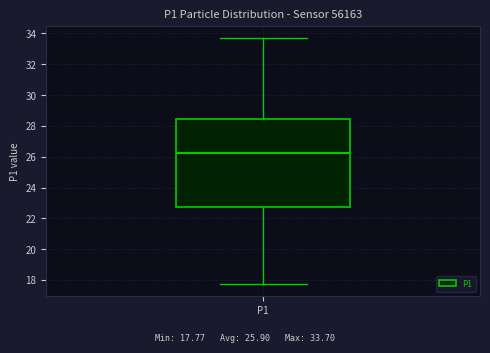

Where is the upper edge of the box for P1 on the y-axis? The values are not printed on the chart, so give them approximately, as read against the axis.

28.4